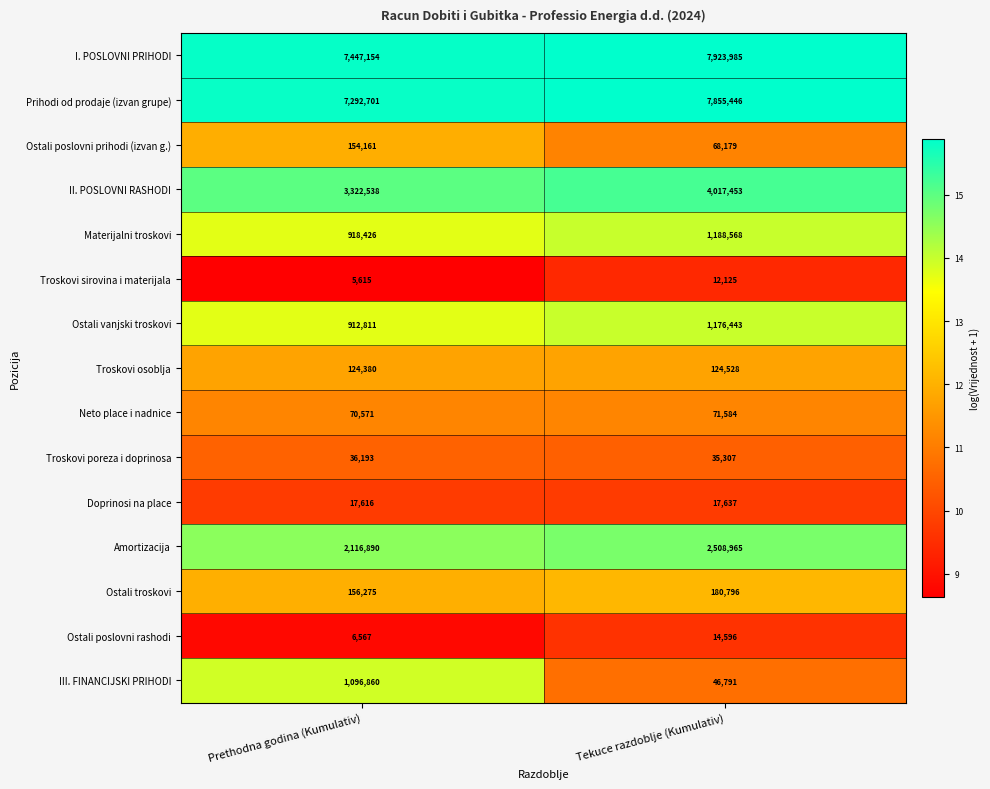

Which series has the largest total across all categories?

I. POSLOVNI PRIHODI